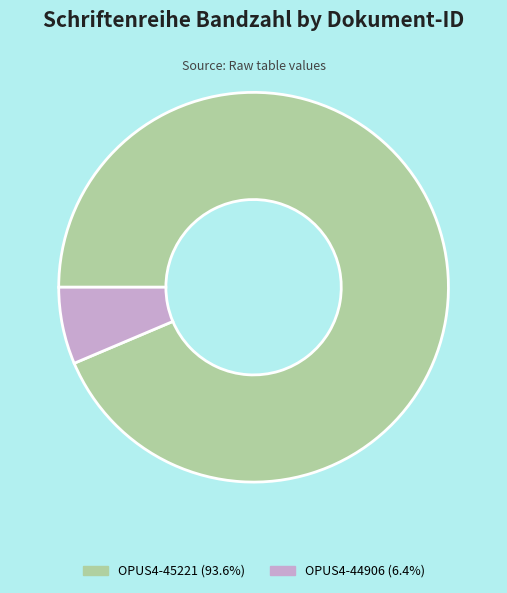

Which has a higher value, OPUS4-45221 or OPUS4-44906?

OPUS4-45221